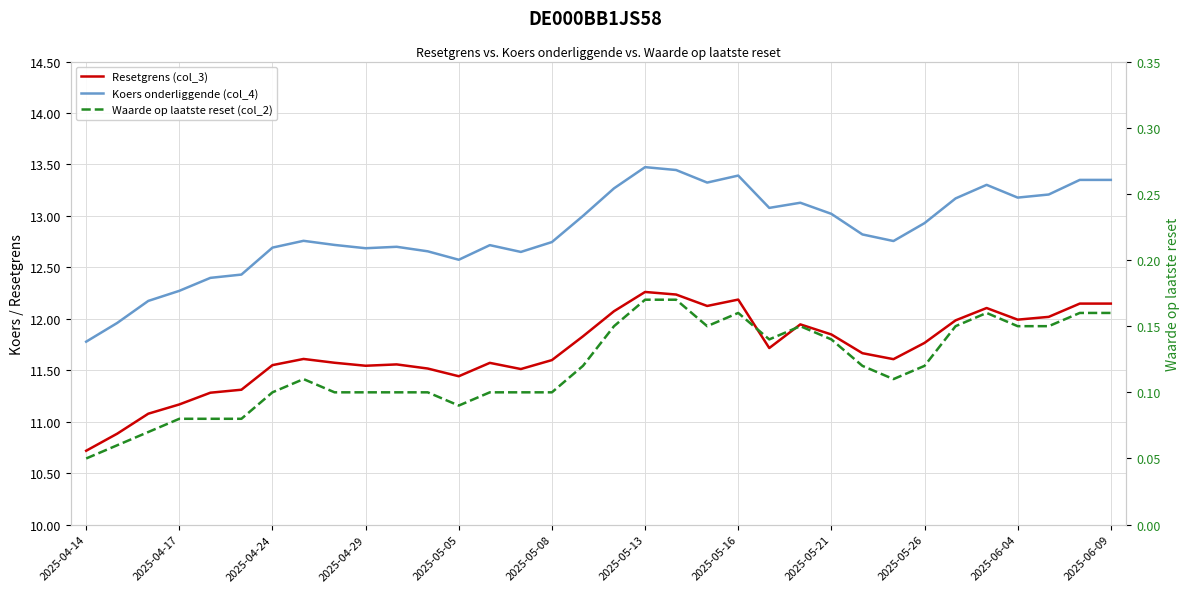

What is the maximum value for Koers onderliggende (col_4)?

13.5